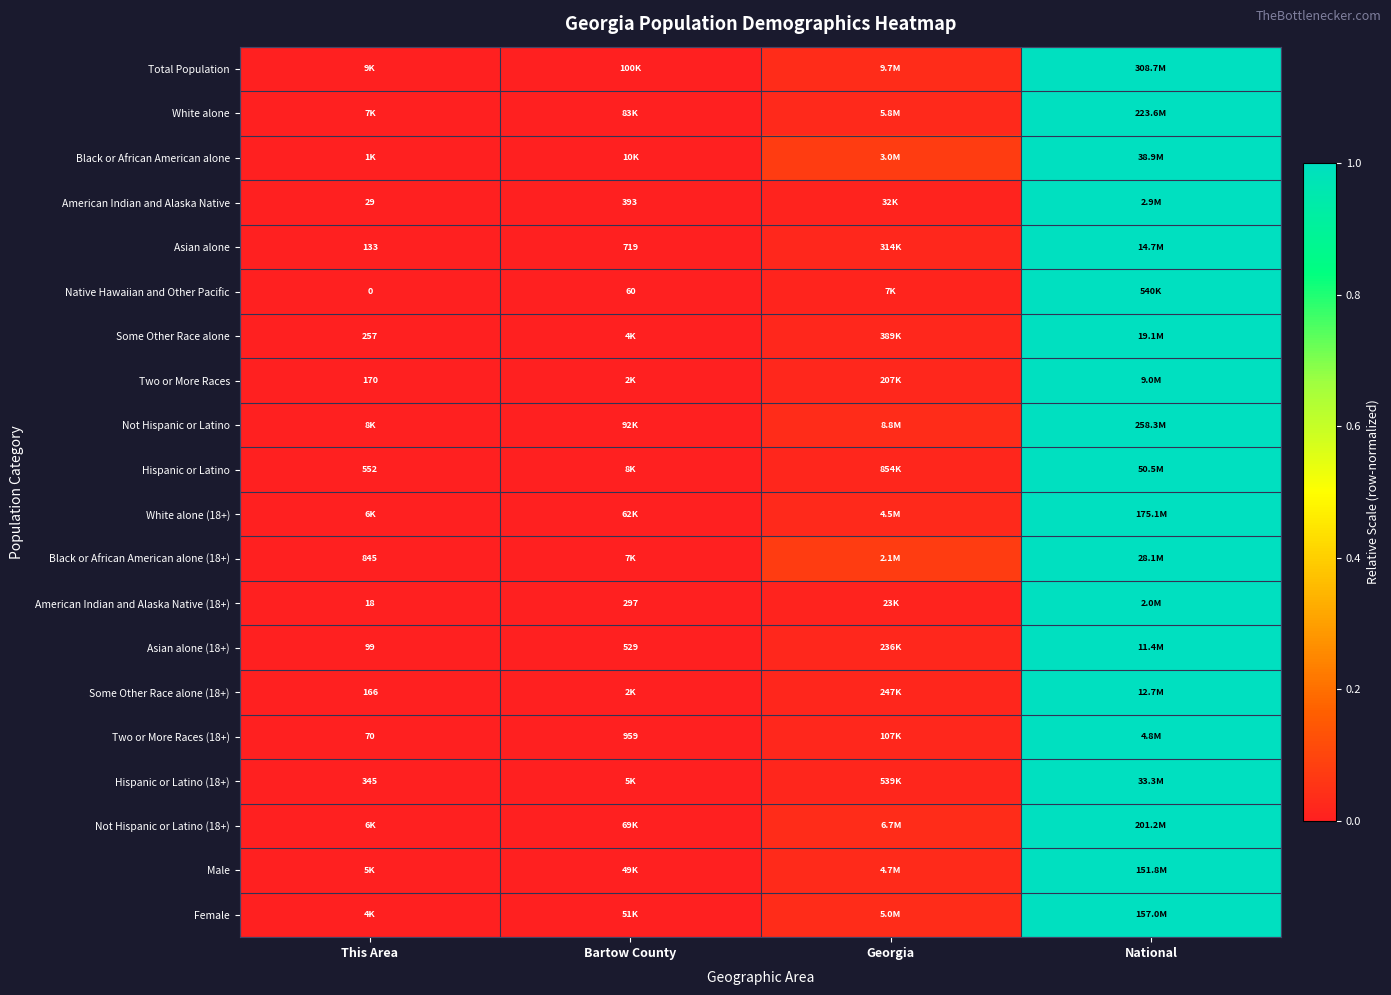

How many categories are shown in the chart?

4